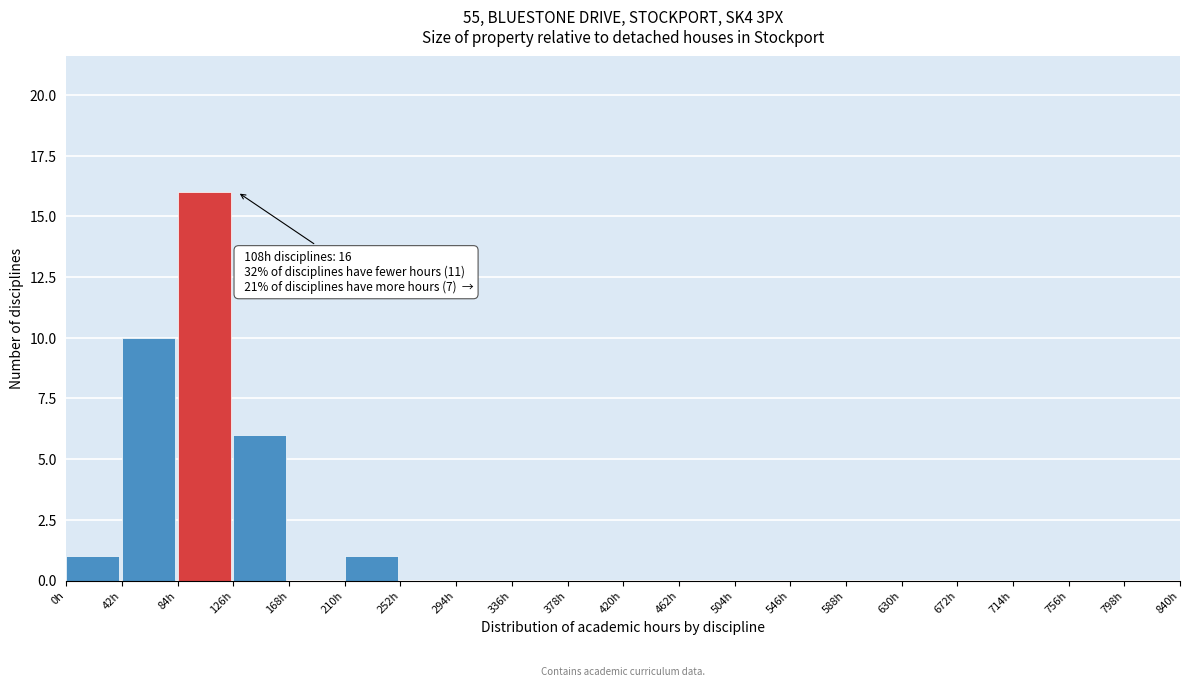

Which range on the x-axis has the tallest bar?

84 to 126